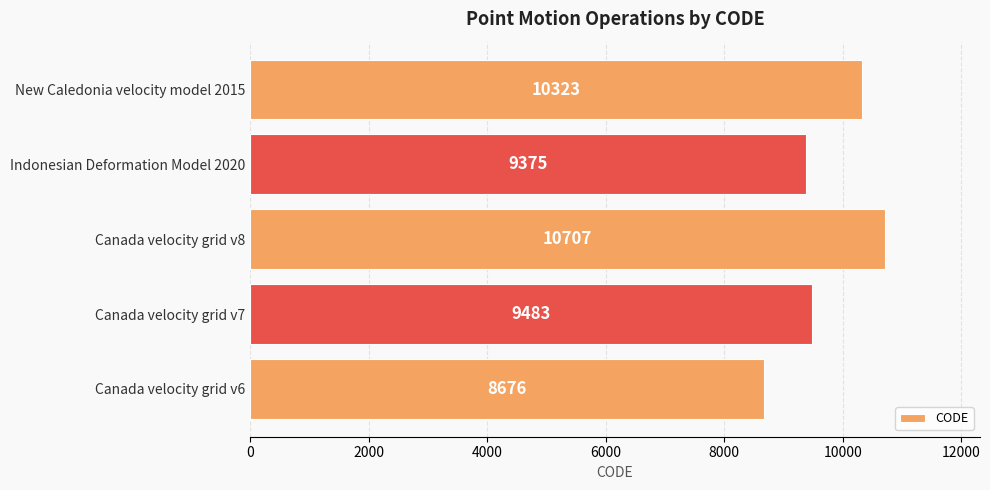

The value at New Caledonia velocity model 2015 is 2756. True or false?

False